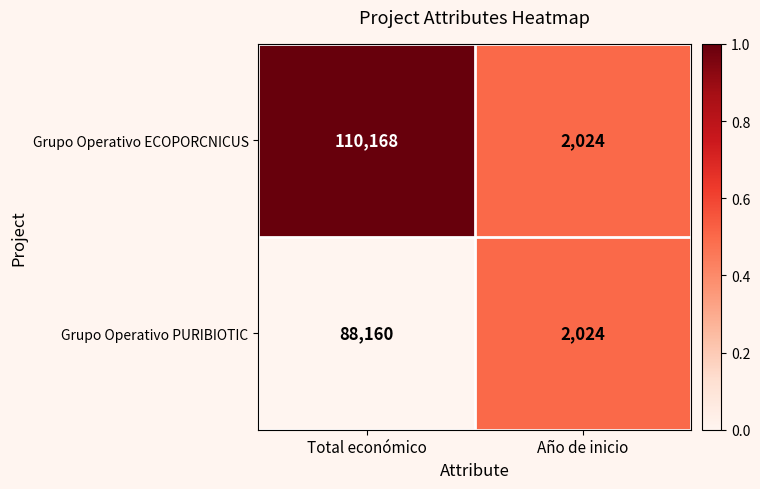

At which category is the sum across all series the highest?

Total económico